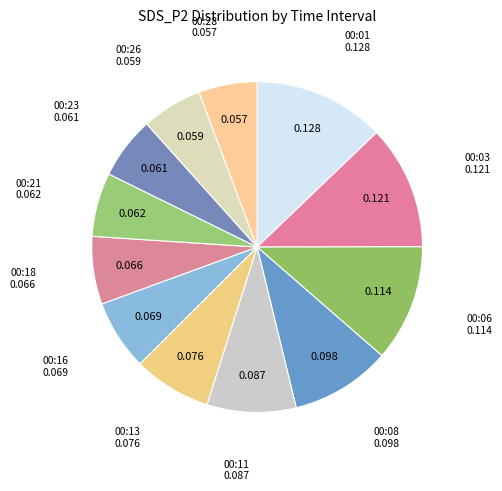

How many segments does this pie chart have?

12